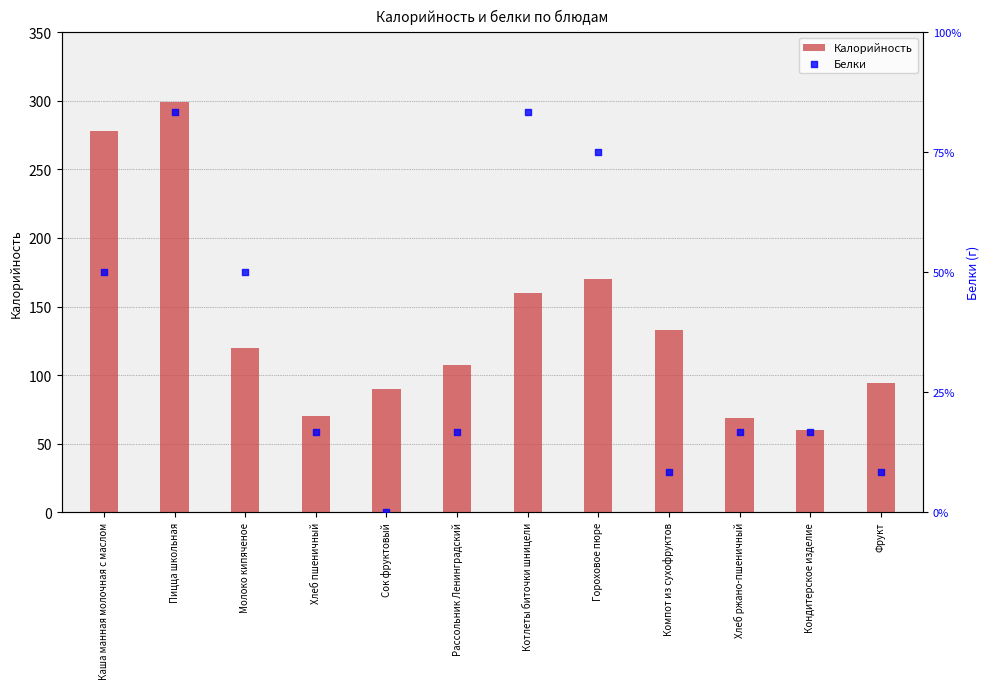

What is the total value across all series at Фрукт?

95.0